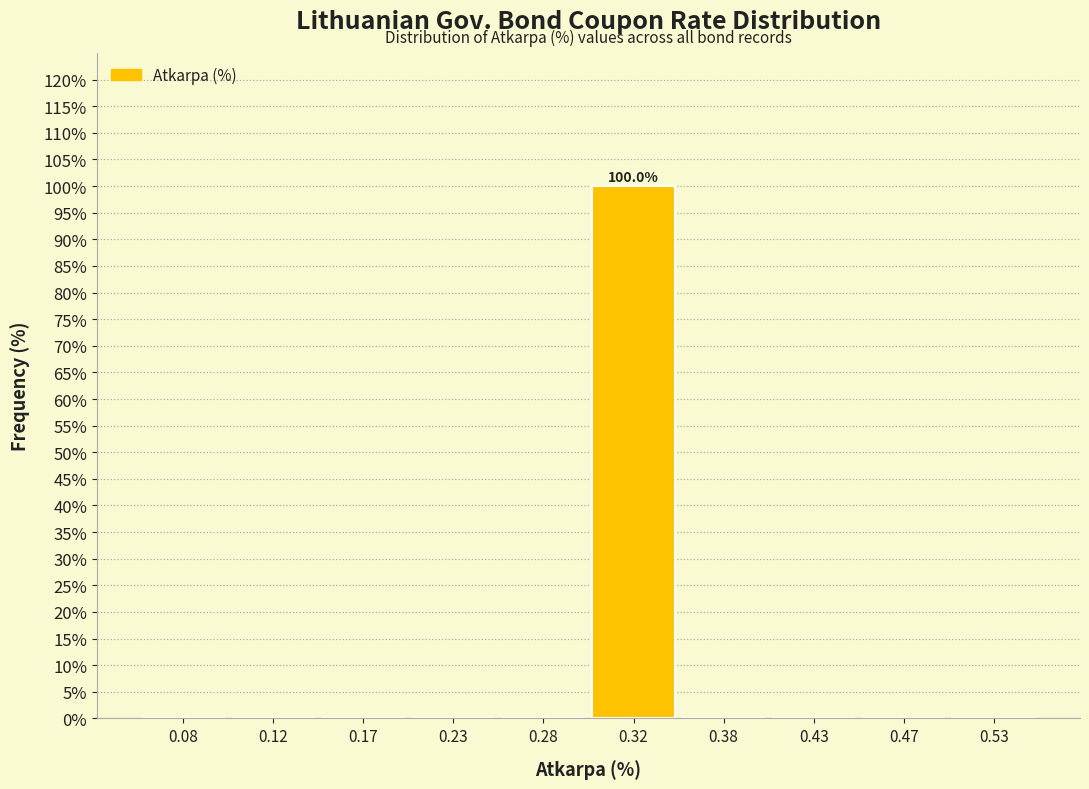

Which range on the x-axis has the tallest bar?

0.30 to 0.35